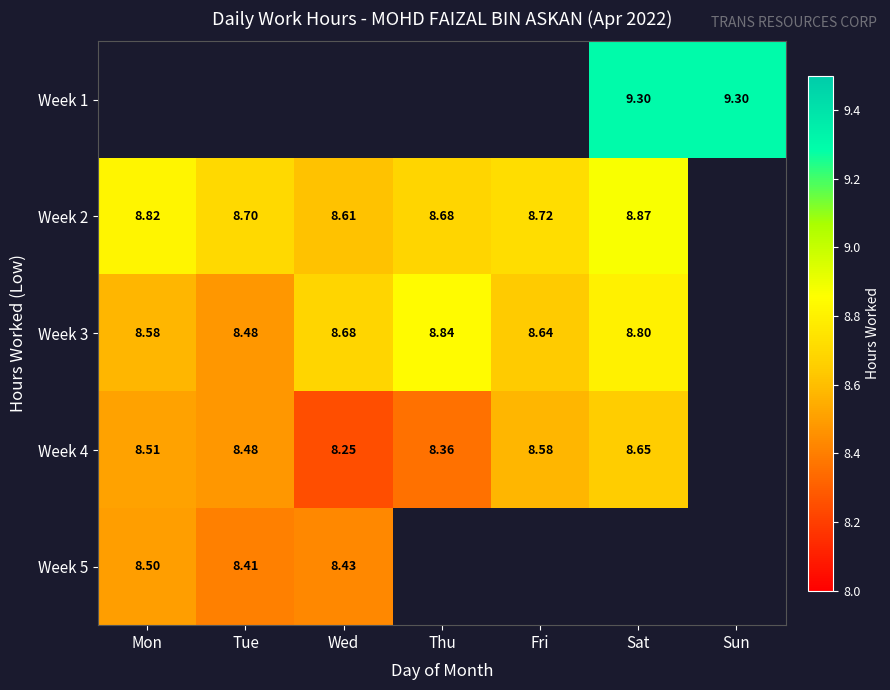

The Week 3 series shows 8.8 at Thu. True or false?

True